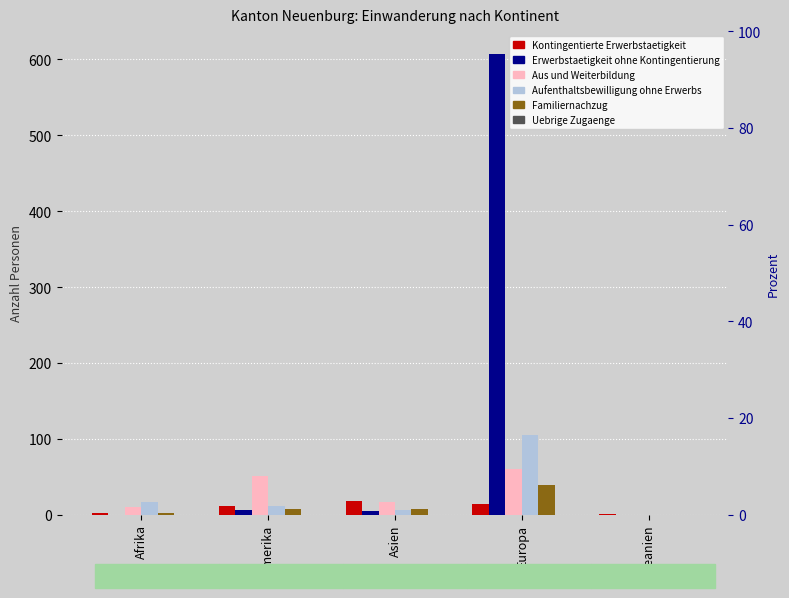

What is the label of the 5th bar from the right?

Afrika